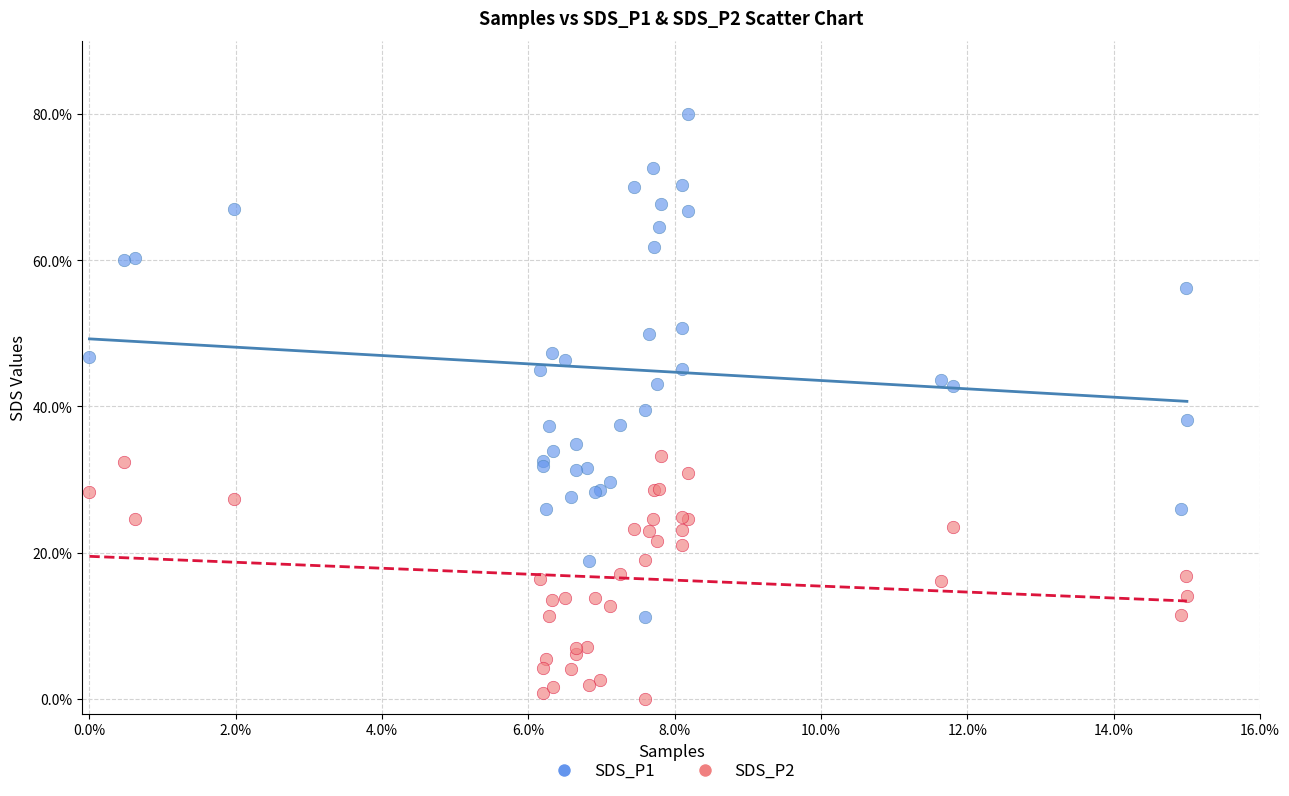

What are all the series names shown in the legend?

SDS_P1, SDS_P2